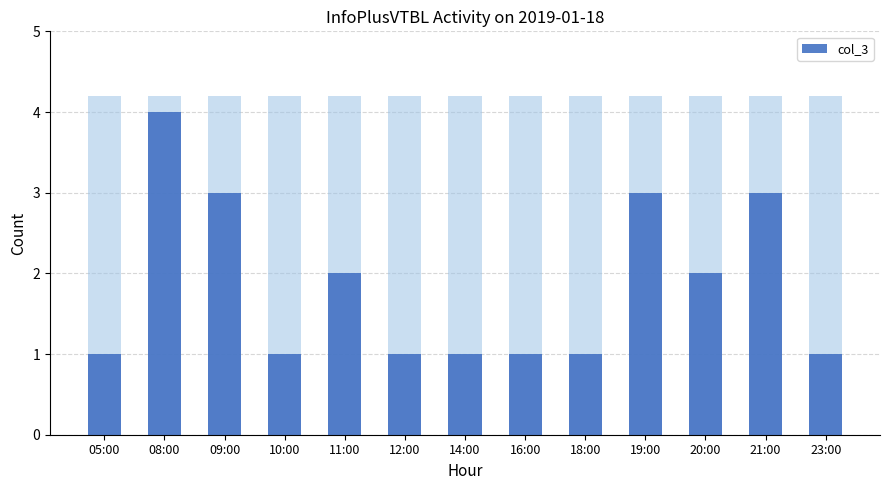

What value does the data have at 18:00?

1